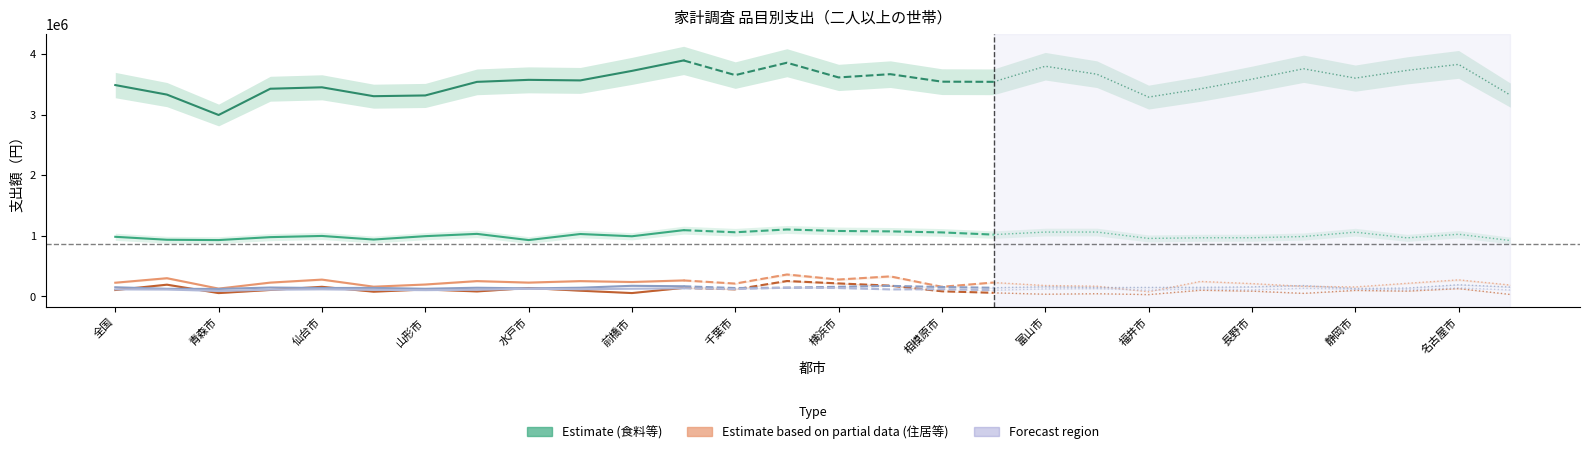

How many lines are shown in the chart?

6